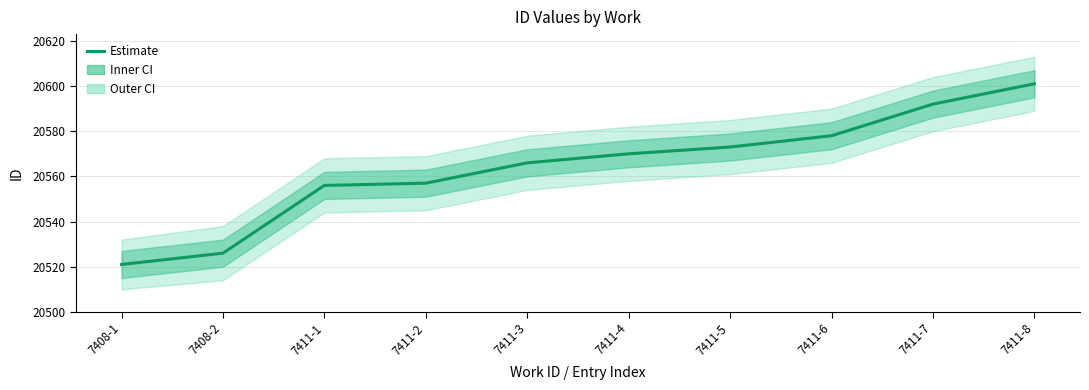

The value at 7411-1 is 30582. True or false?

False